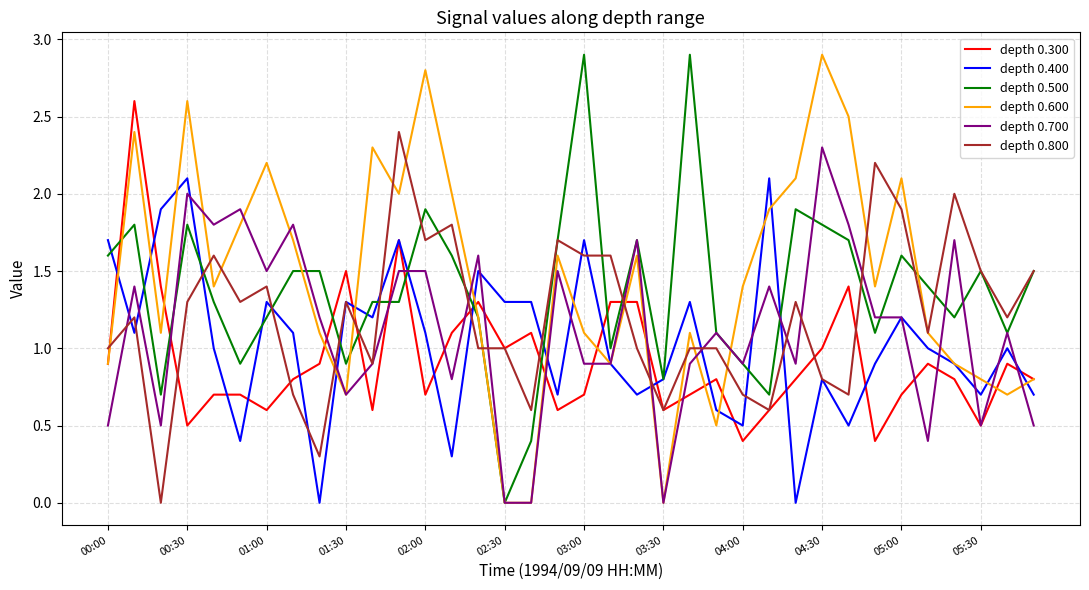

What is the greatest value displayed?

2.9